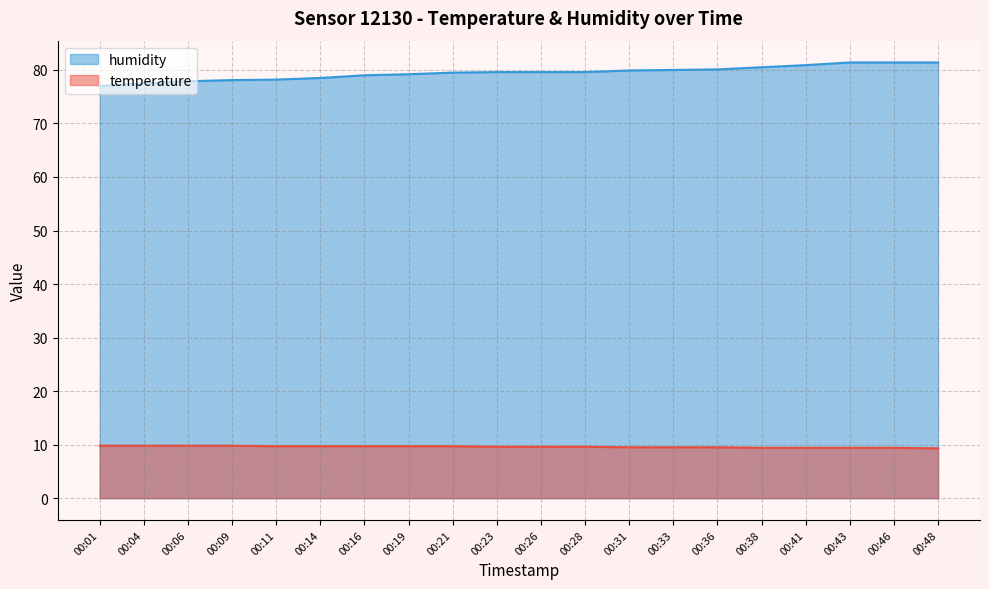

True or false: humidity and temperature intersect in this chart.

False